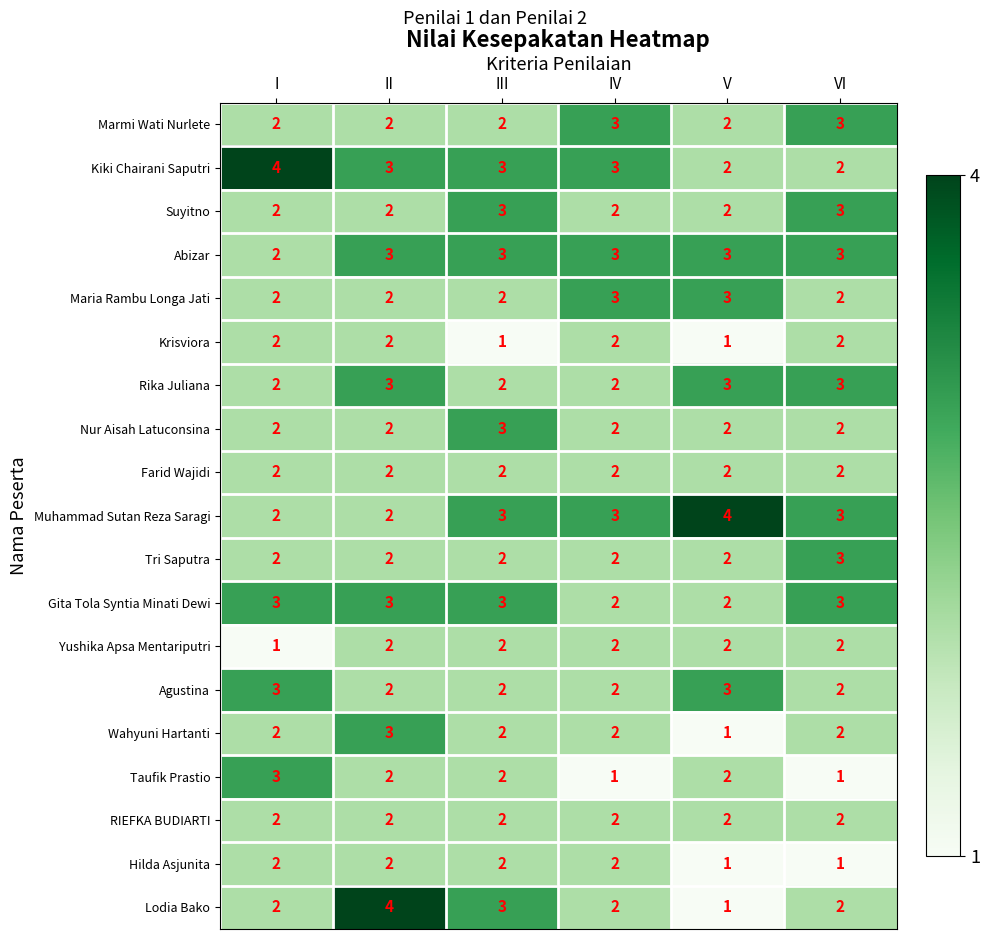

What is the difference between the highest and lowest values at V?

3